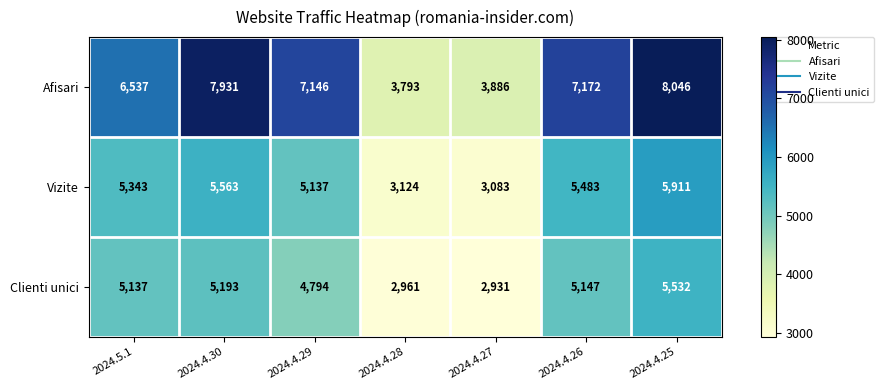

Which series changed the most between 2024.4.27 and 2024.4.26?

Afisari